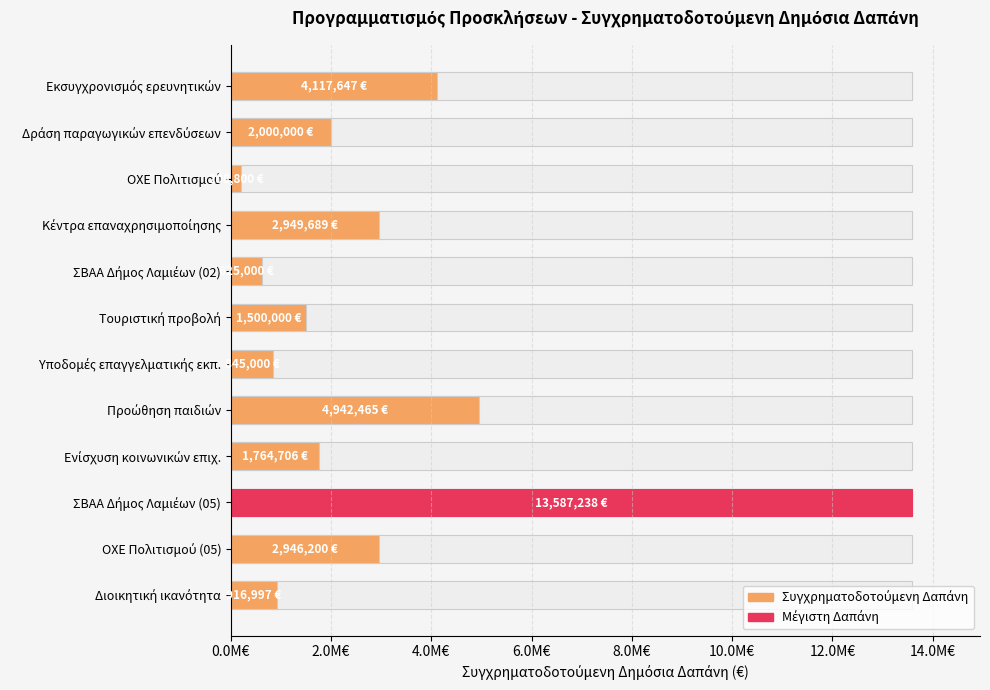

Does the chart contain stacked bars?

No